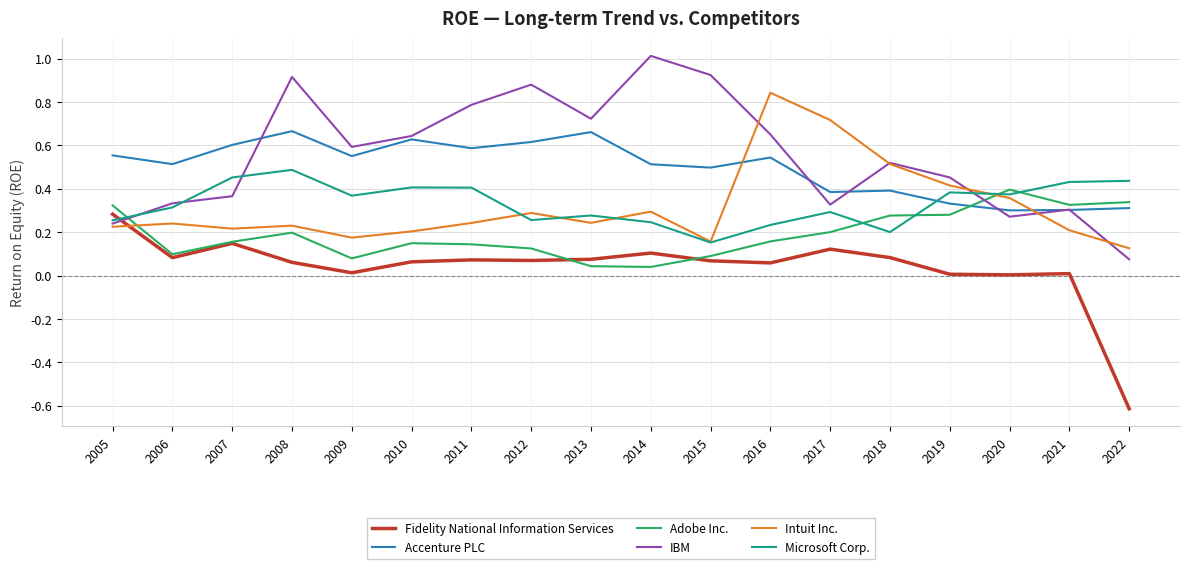

Between 2011 and 2022, which series saw the biggest shift?

IBM